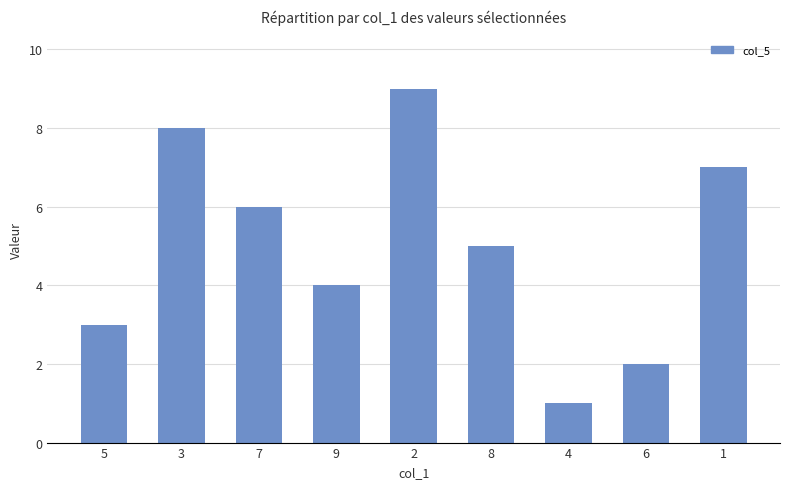

List the labels in order of value, smallest first.

4, 6, 5, 9, 8, 7, 1, 3, 2